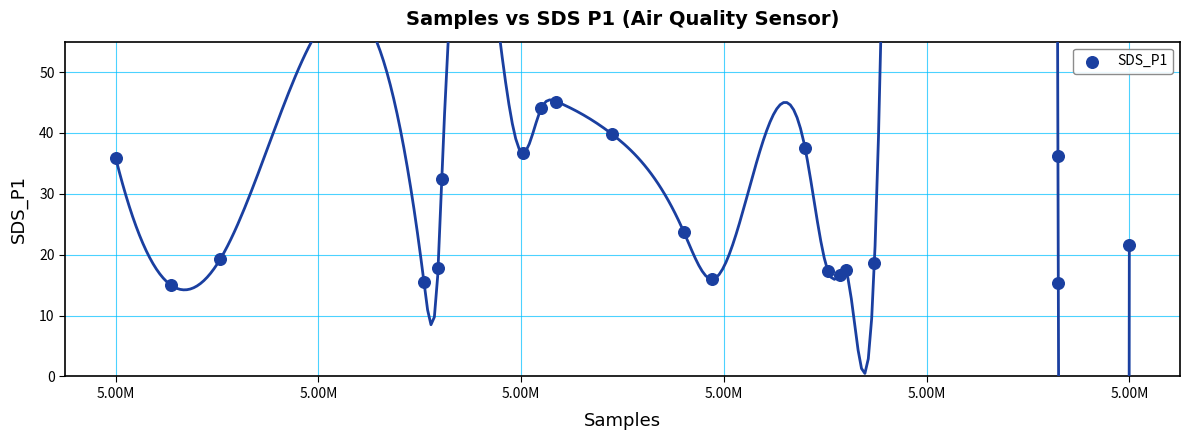

What is the range of Y values (max minus min)?

30.1